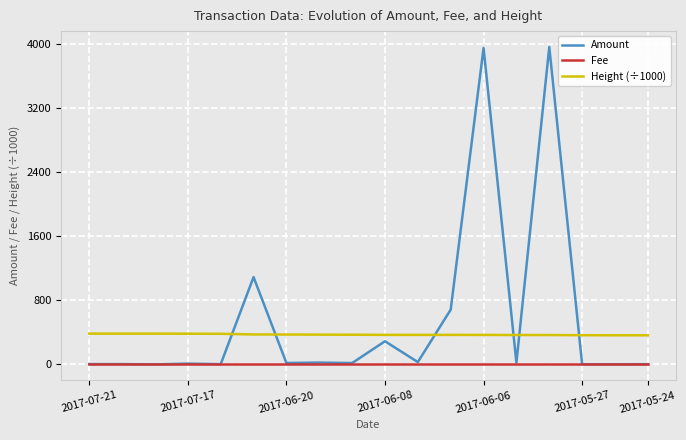

What is the maximum value shown in the chart?

3962.6